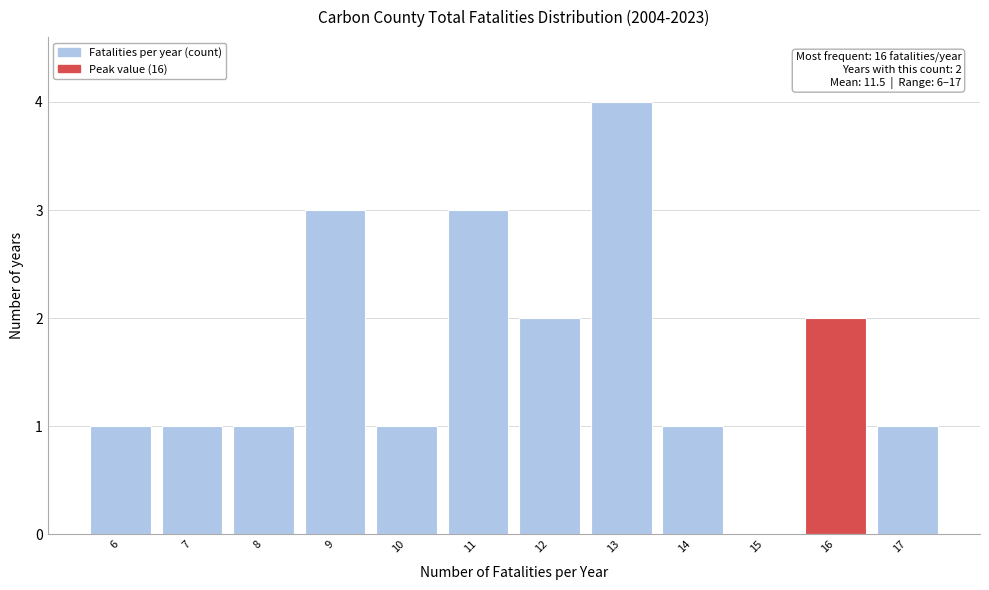

Which range on the x-axis has the tallest bar?

12.5 to 13.5